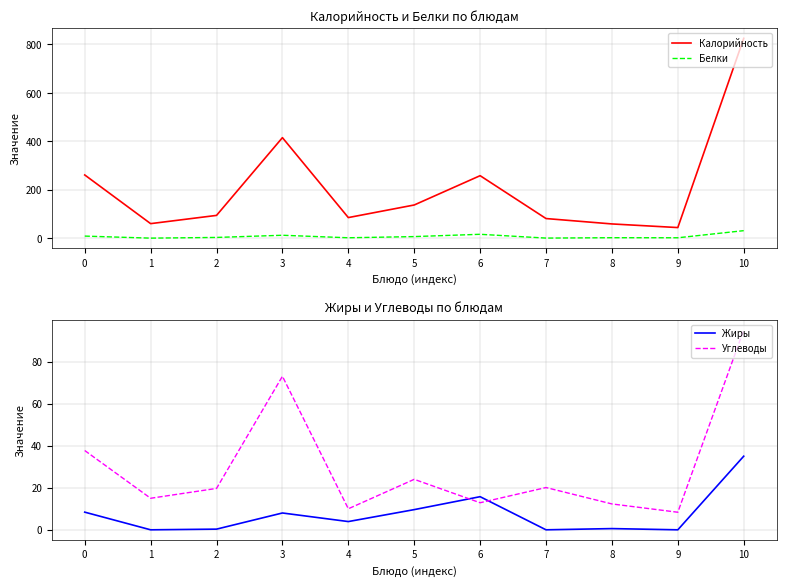

Reading left to right, what are all the values shown in this chart?

Калорийность: 261.0	60.0	94.0	415.0	85.0	137.0	258.0	81.0	58.8	43.8	825.0
Белки: 8.6	0.1	3.0	12.0	1.7	6.5	16.0	0.3	1.9	1.6	31.0
Жиры: 8.4	0.0	0.3	8.0	3.9	9.6	15.8	0.0	0.6	0.0	35.0
Углеводы: 37.7	15.0	19.7	73.0	10.0	24.0	12.9	20.1	12.3	8.3	95.0